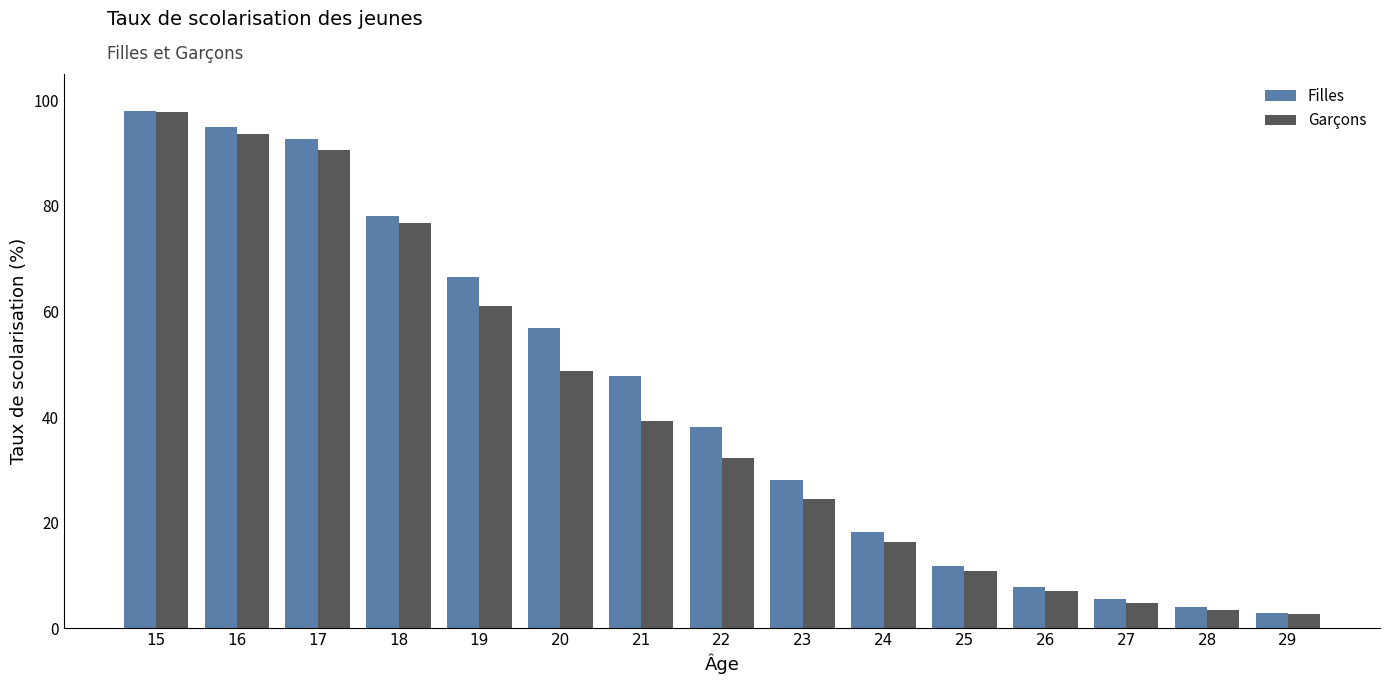

The value of Garçons at 29 is 2.6. True or false?

True